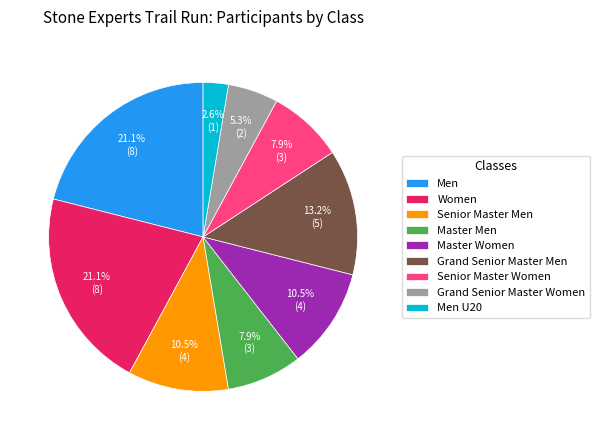

To the nearest percent, what is the difference between the Senior Master Women and Men slice percentages?

13%